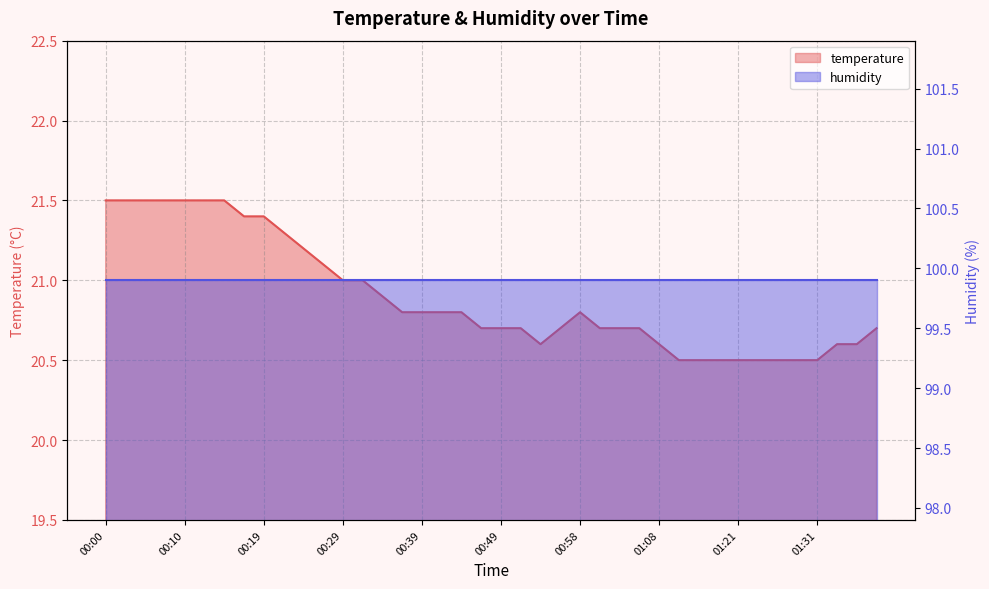

What value does the data have at 01:31?

20.5